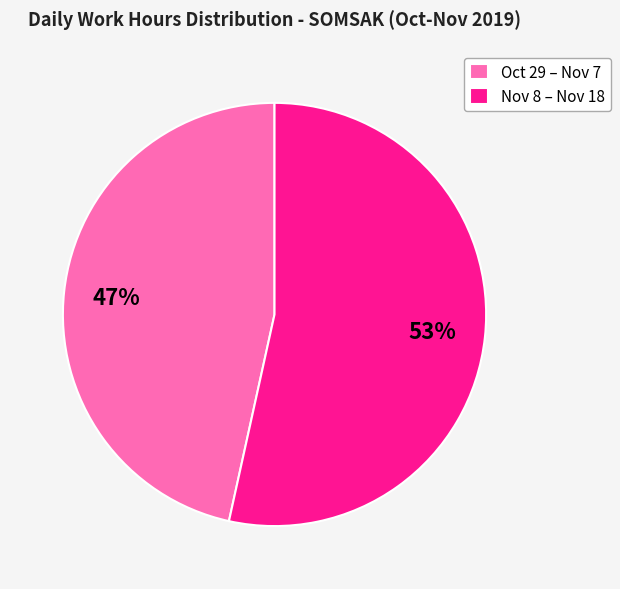

To the nearest percent, what is the average slice percentage?

50%